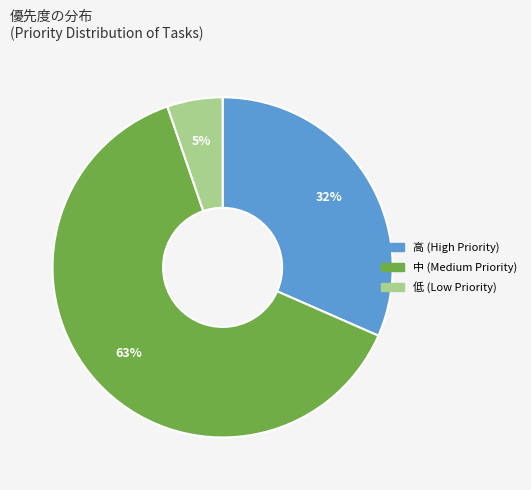

How many segments does this pie chart have?

3